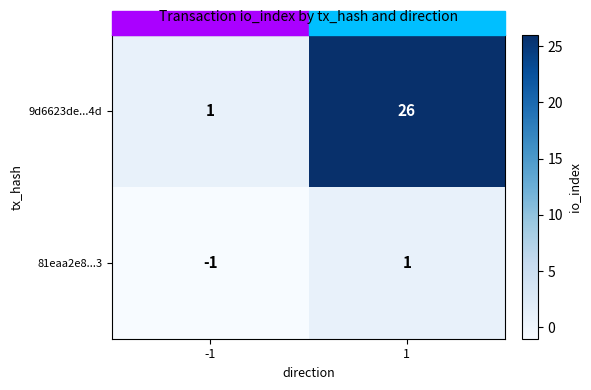

The 9d6623de...4d series shows 16 at 1. True or false?

False